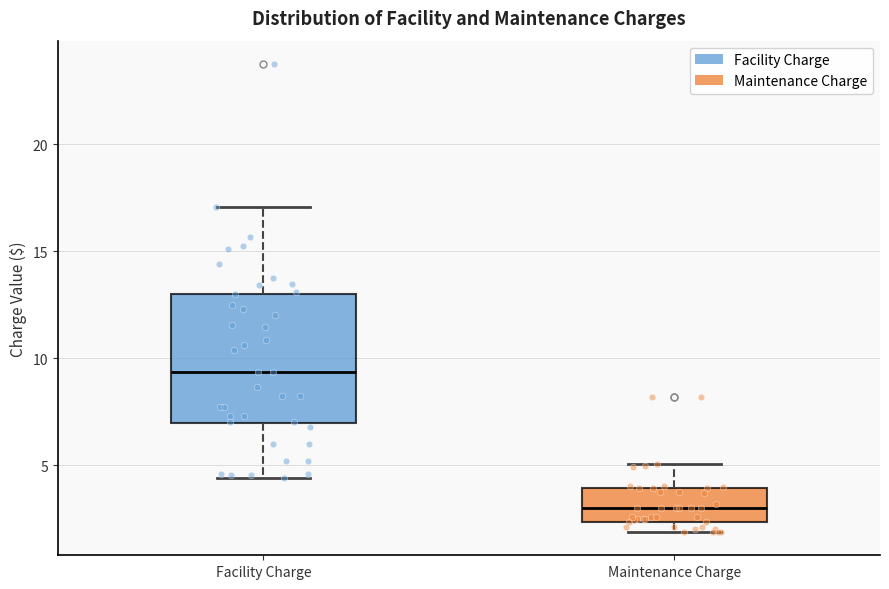

Reading left to right, transcribe this box plot: for each box, give where its median line is, the range the box spans, and where its two whiskers end, as read against the y-axis. The values are not printed on the chart, so give them approximately, as read against the axis.

Facility Charge: median 9.5, box 7.0 to 13.0, whiskers 4.5 to 17.0
Maintenance Charge: median 3.0, box 2.5 to 4.0, whiskers 2.0 to 5.0